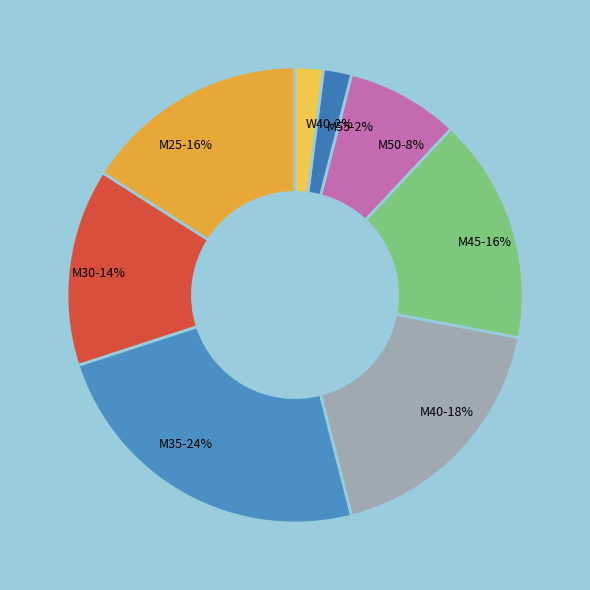

Which category has the biggest portion of the pie?

M35-24%